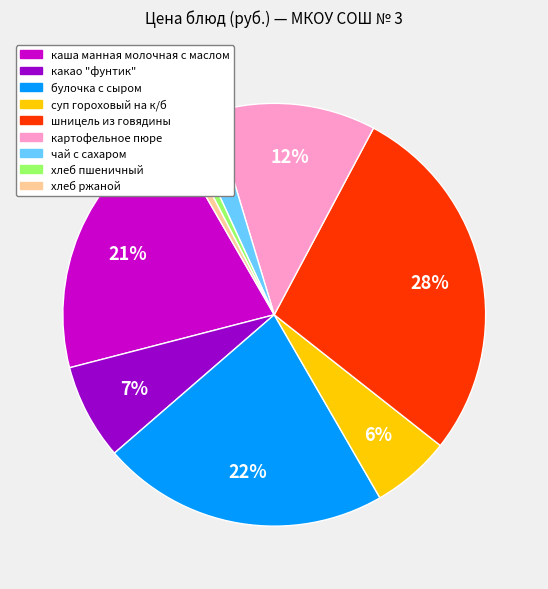

What percentage is the хлеб ржаной slice, to the nearest percent?

1%